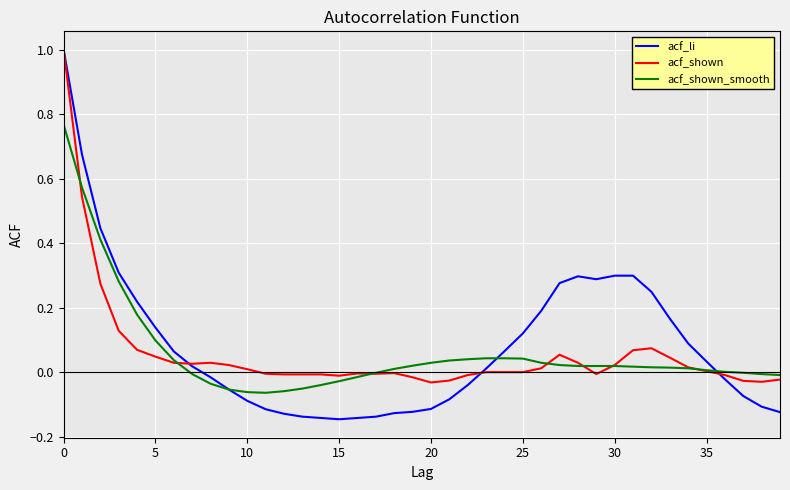

What are all the series names shown in the legend?

acf_li, acf_shown, acf_shown_smooth